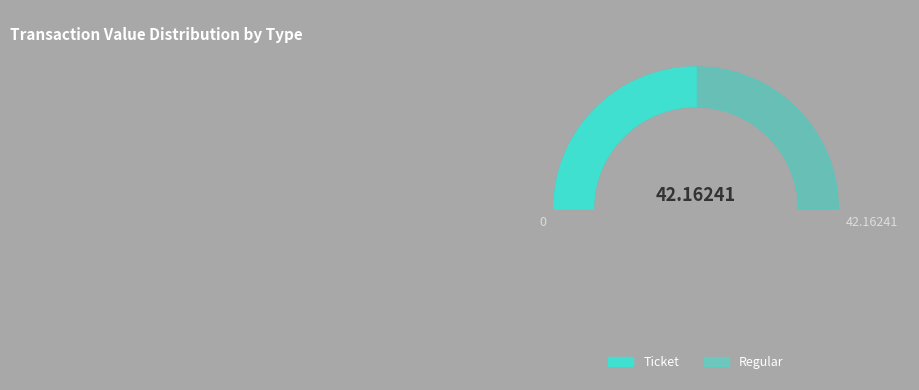

Is there a majority slice in this chart?

No